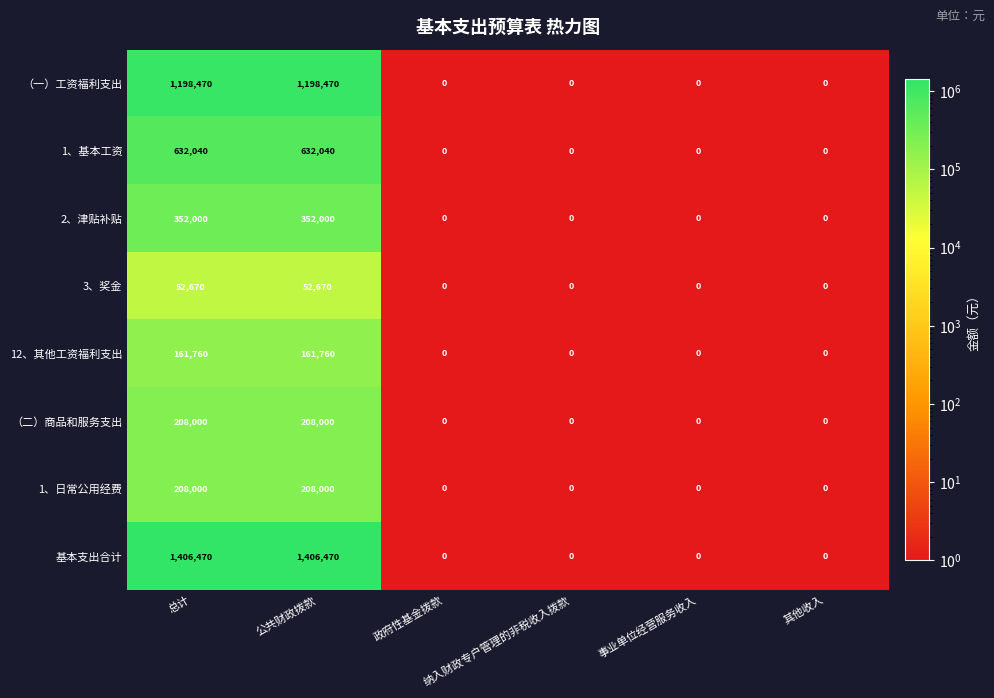

What is the average value of the 2、津贴补贴 series?

117333